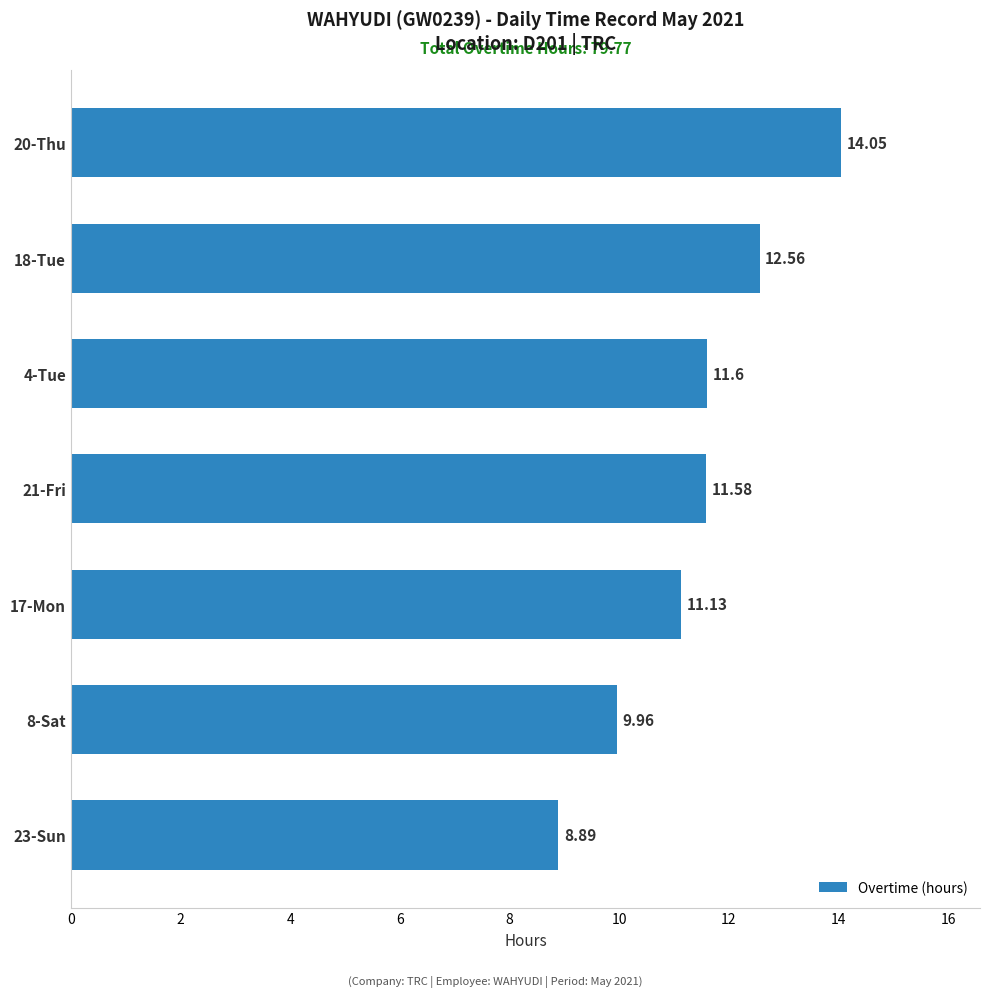

Are the bars grouped side by side (vs. stacked)?

No